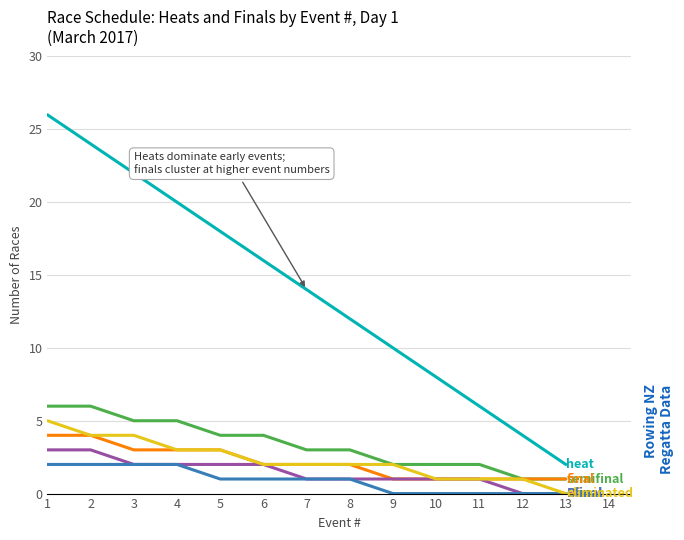

What is the maximum value shown in the chart?

26